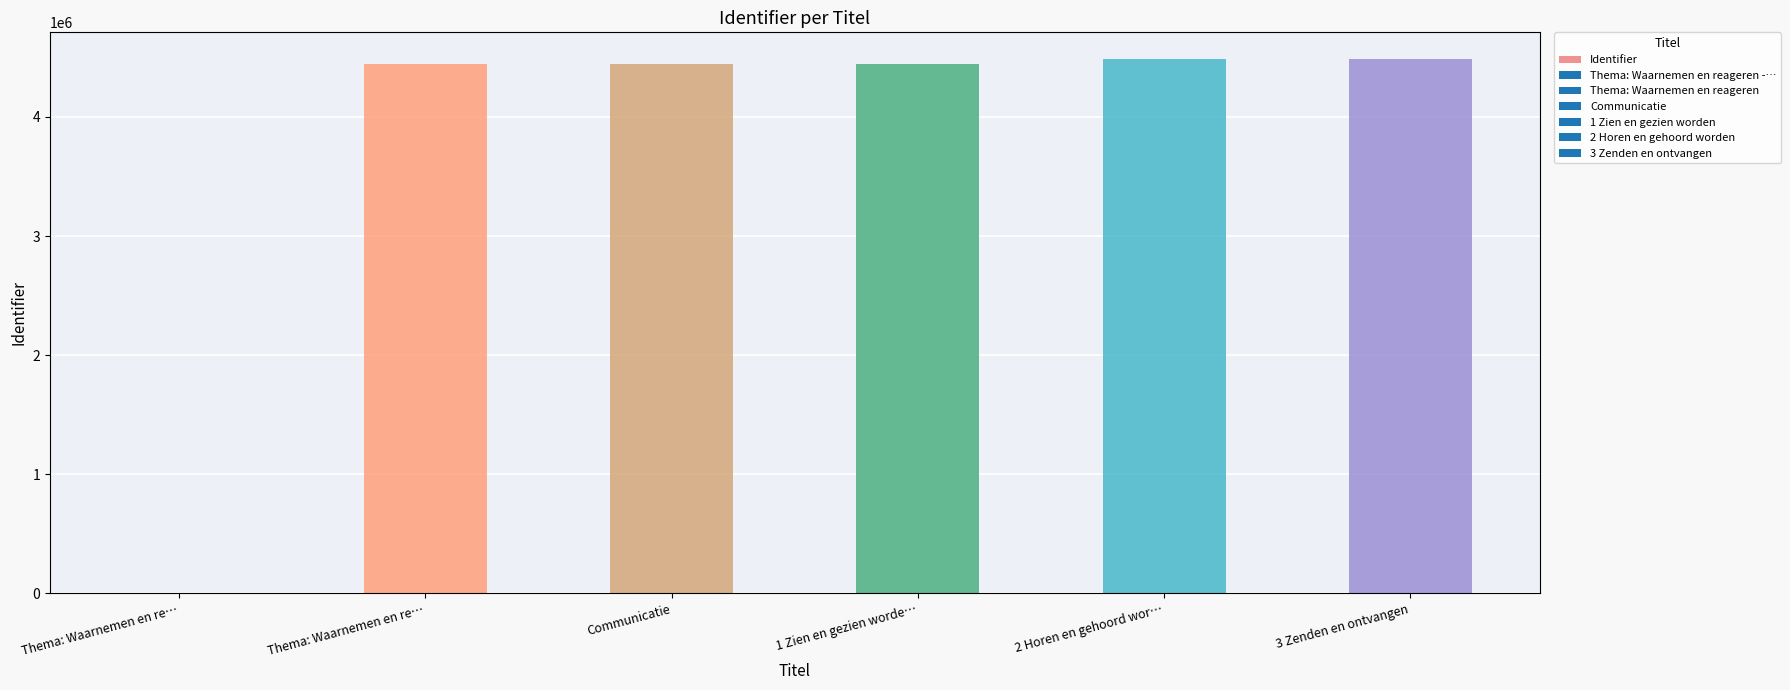

How many categories are shown in the chart?

6